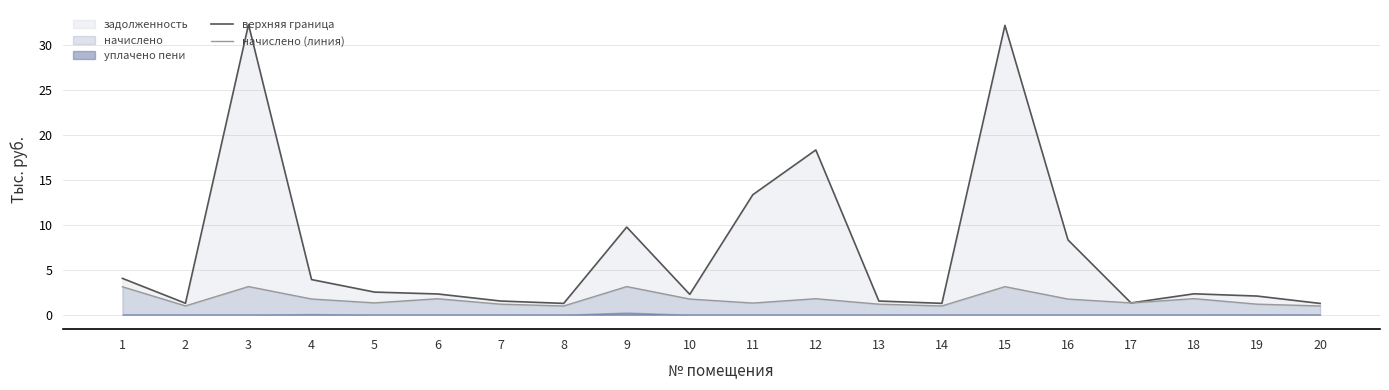

Is the value of верхняя граница at 7 greater than the value of начислено (линия) at 18?

No